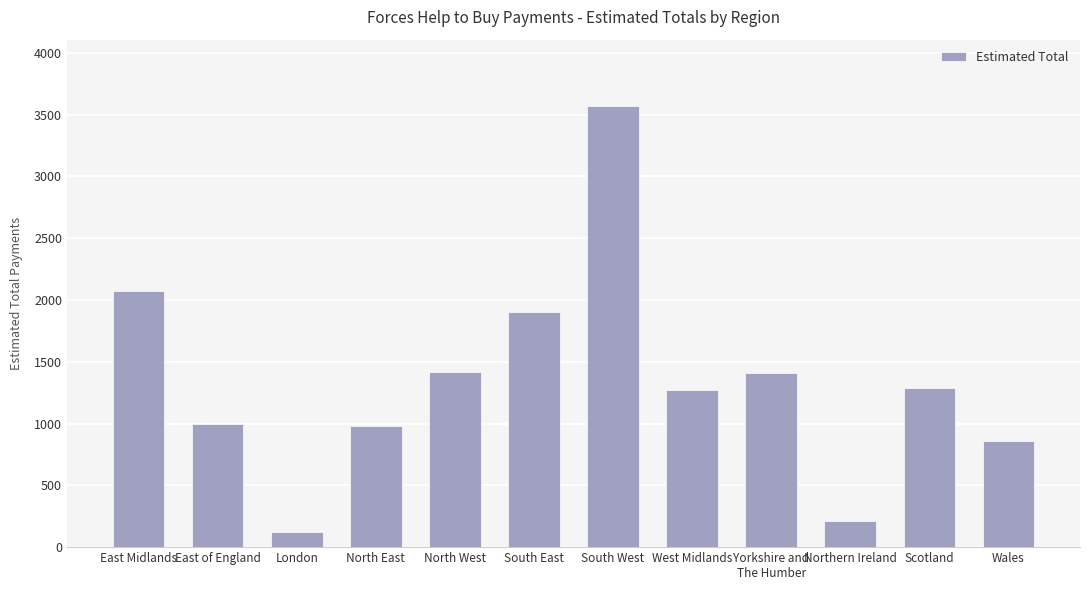

What is the value of the 3rd bar from the left?

120